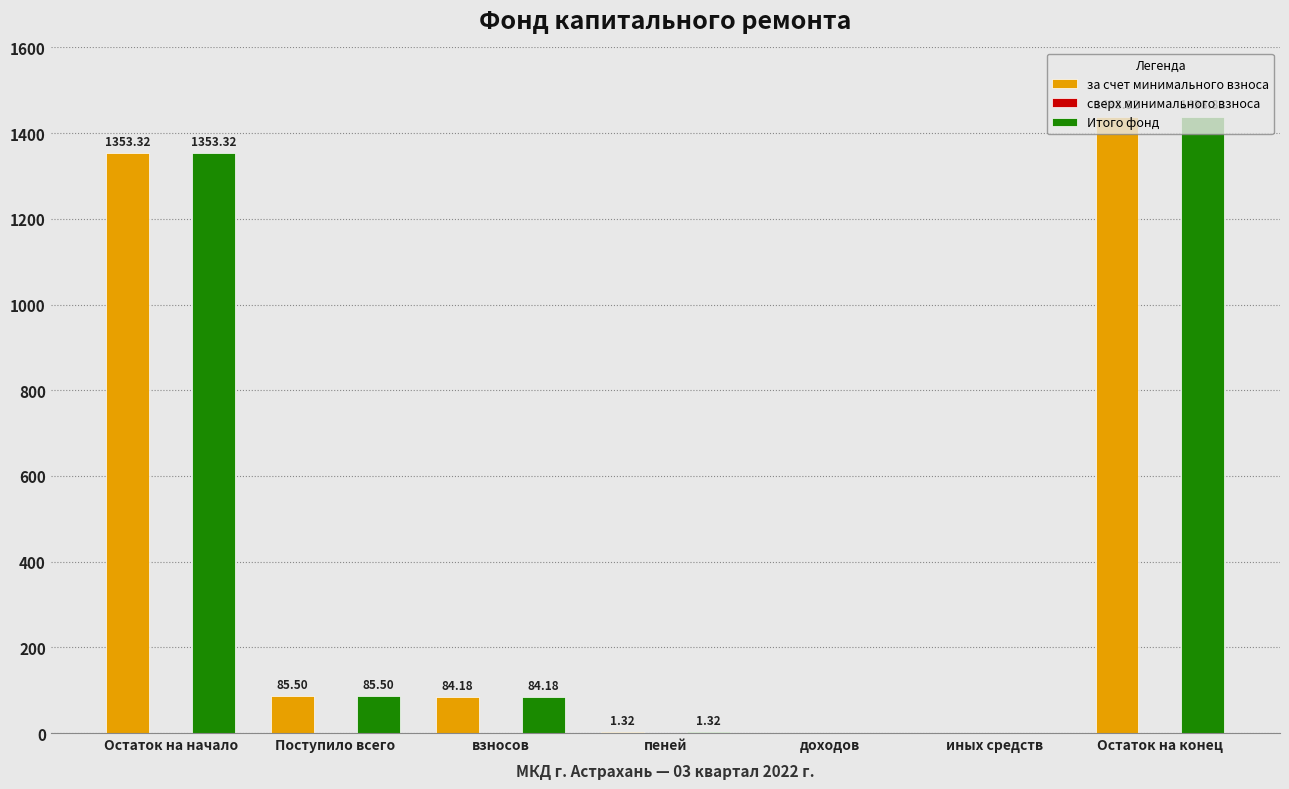

Which category has the highest value in the Итого фонд series?

Остаток на конец